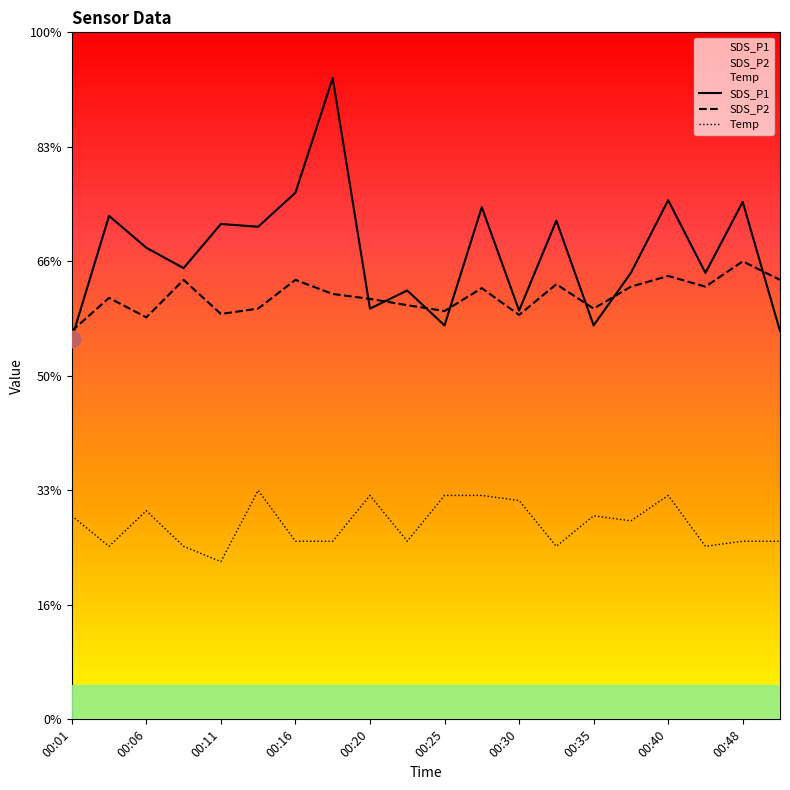

True or false: Temp has a value of 10.8 at 00:08.

False